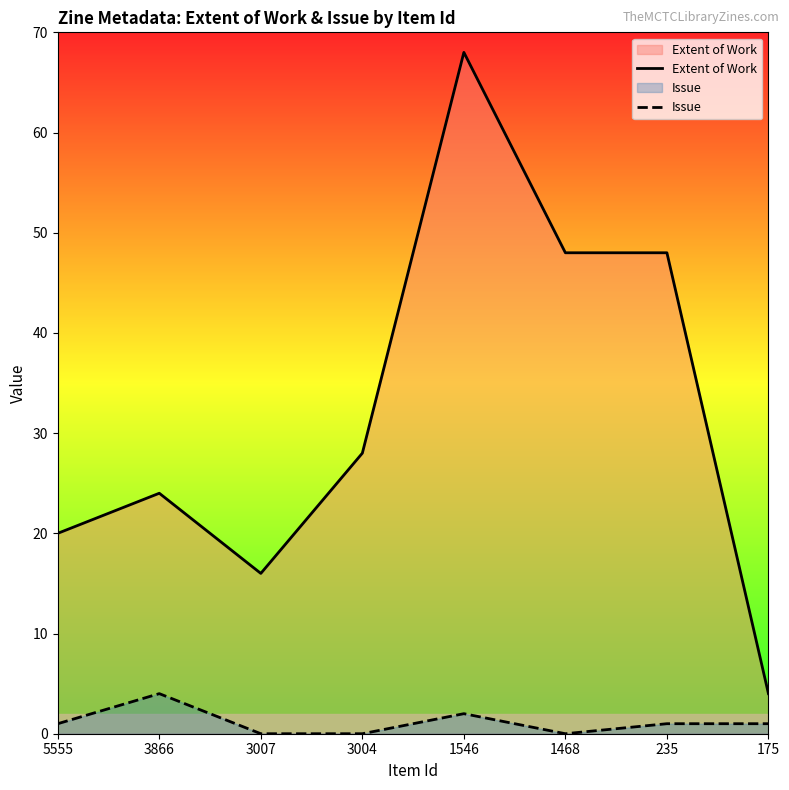

Does the chart display data point markers on the line(s)?

No